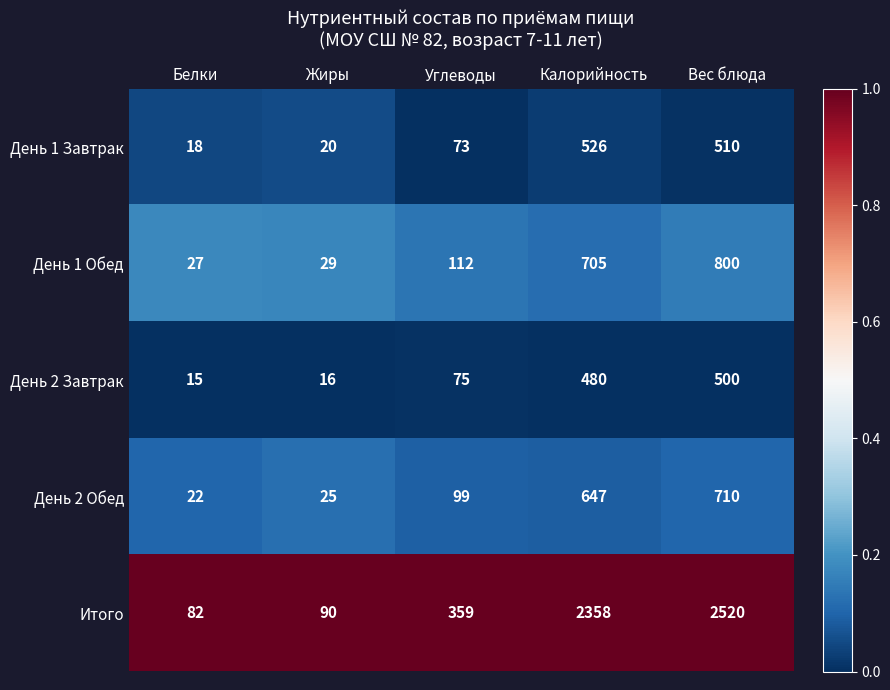

The value of День 1 Обед at Жиры is 29. True or false?

True